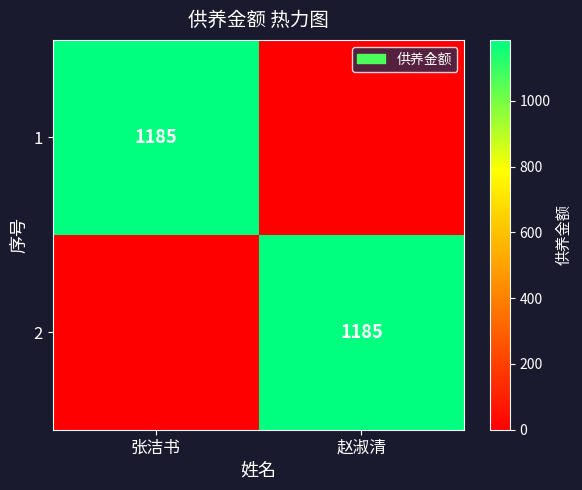

Between 赵淑清 and 张洁书, which is larger?

张洁书